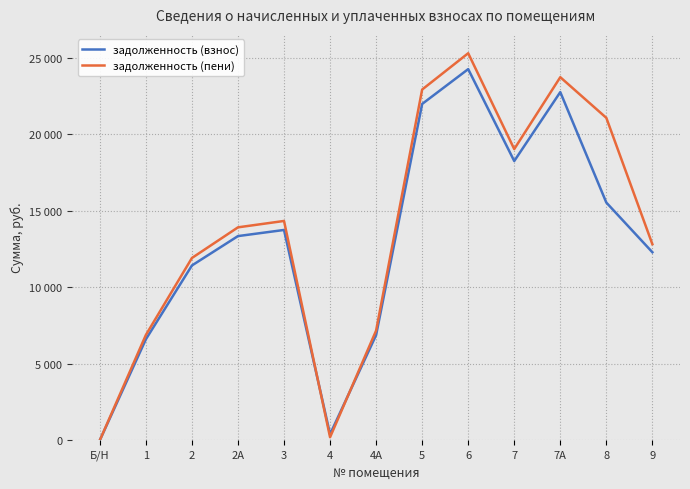

Which series changed the most between 2 and 4?

задолженность (пени)